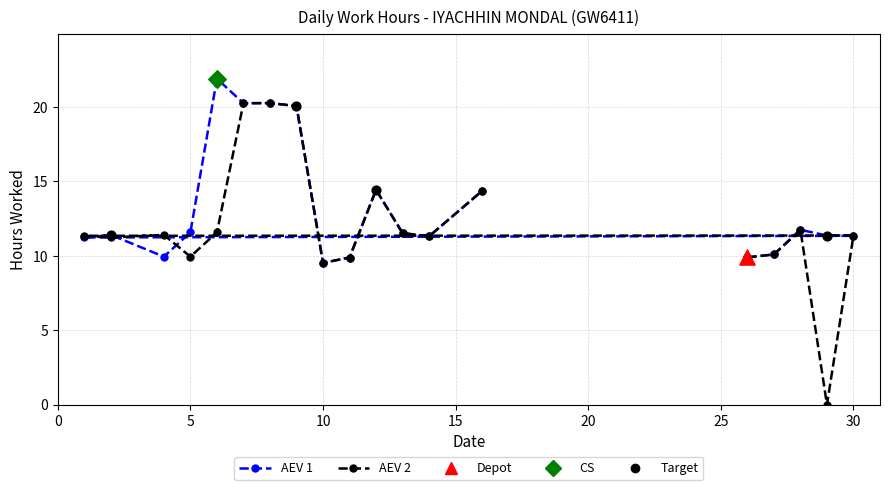

Which series has the largest total across all categories?

AEV 1